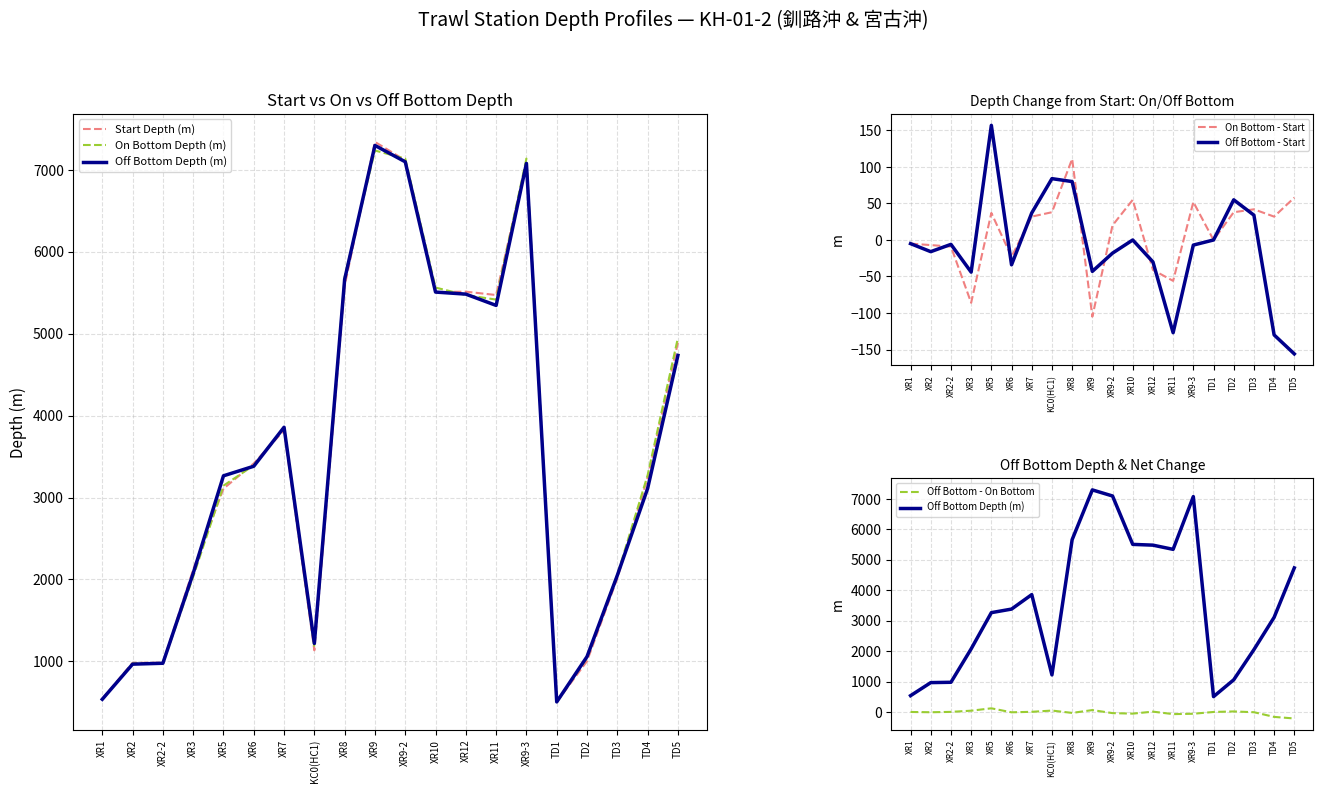

Is it true that Off Bottom Depth (m) equals 504 at TD1?

True